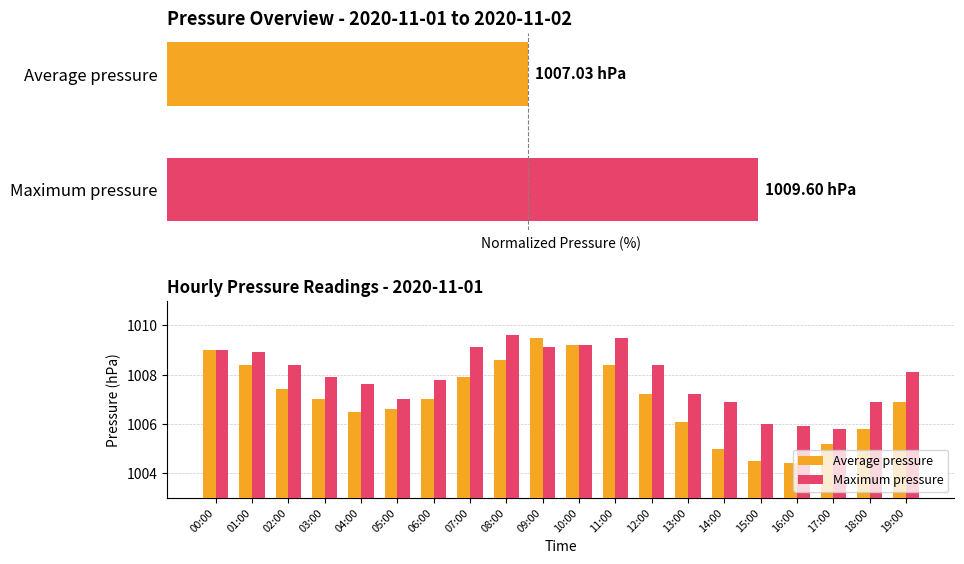

Reading left to right, list all the values displayed in this chart.

Average pressure: 00:00=1009.0	01:00=1008.4	02:00=1007.4	03:00=1007.0	04:00=1006.5	05:00=1006.6	06:00=1007.0	07:00=1007.9	08:00=1008.6	09:00=1009.5	10:00=1009.2	11:00=1008.4	12:00=1007.2	13:00=1006.1	14:00=1005.0	15:00=1004.5	16:00=1004.4	17:00=1005.2	18:00=1005.8	19:00=1006.9
Maximum pressure: 00:00=1009.0	01:00=1008.9	02:00=1008.4	03:00=1007.9	04:00=1007.6	05:00=1007.0	06:00=1007.8	07:00=1009.1	08:00=1009.6	09:00=1009.1	10:00=1009.2	11:00=1009.5	12:00=1008.4	13:00=1007.2	14:00=1006.9	15:00=1006.0	16:00=1005.9	17:00=1005.8	18:00=1006.9	19:00=1008.1